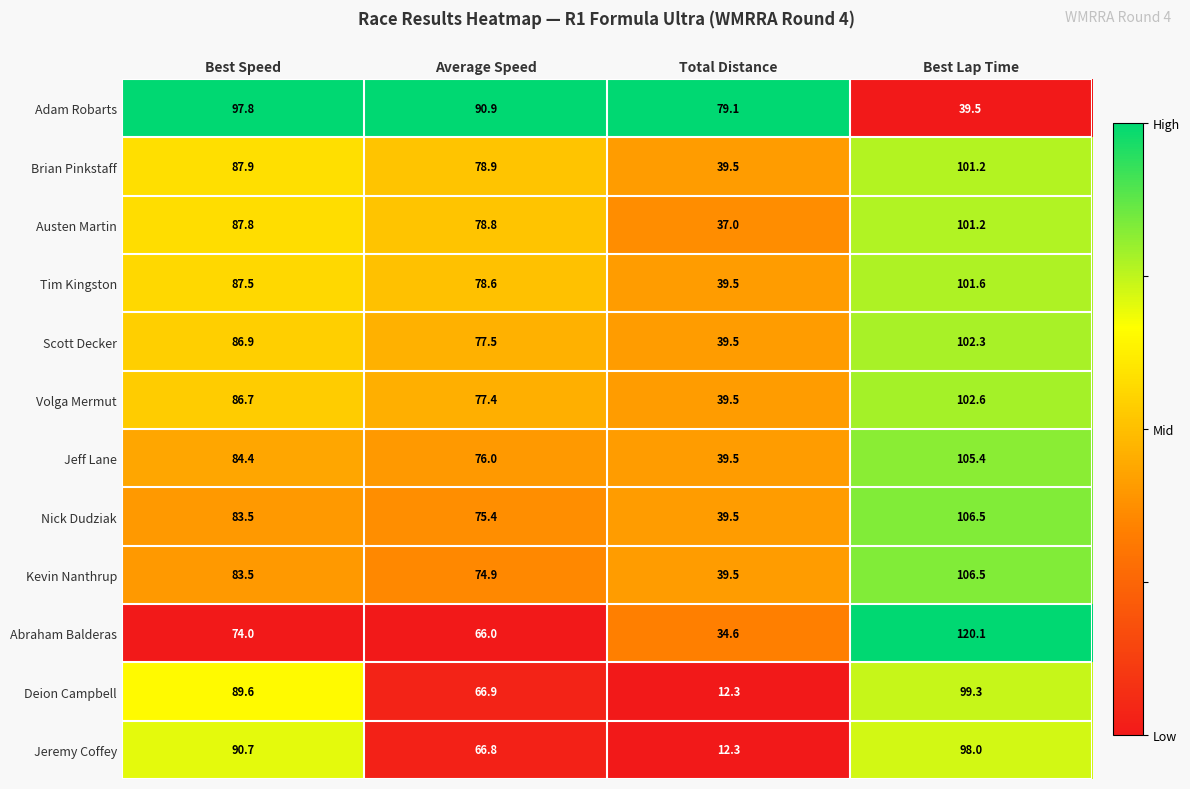

Is the value of Tim Kingston at Total Distance greater than the value of Brian Pinkstaff at Best Lap Time?

No